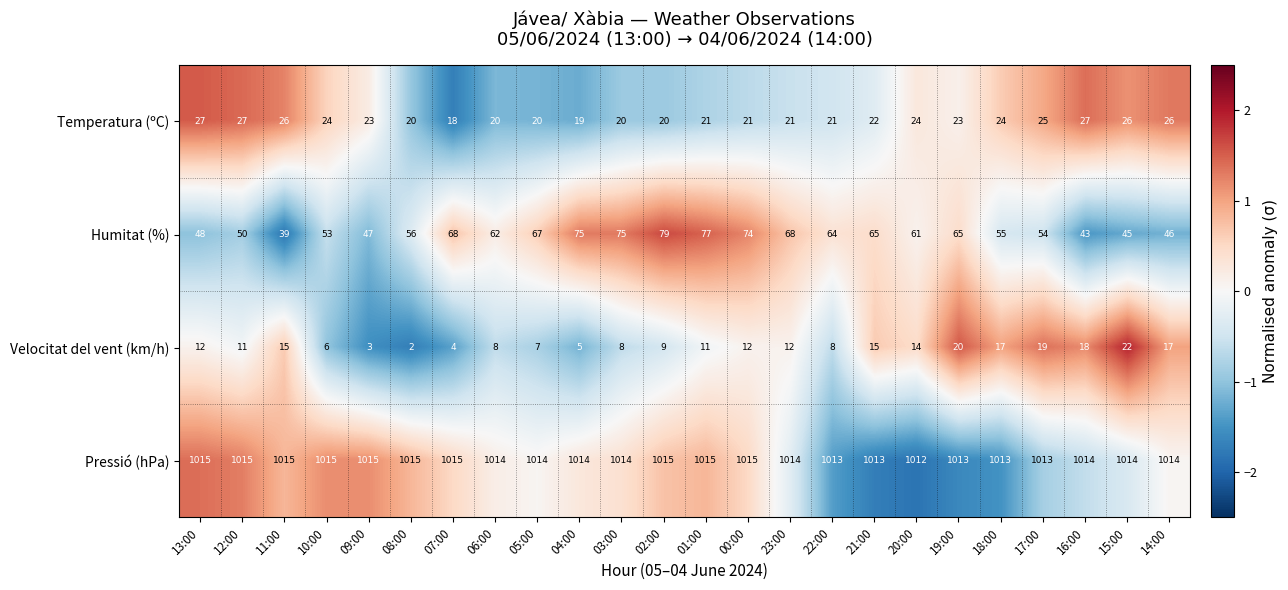

At which category is the sum across all series the highest?

01:00